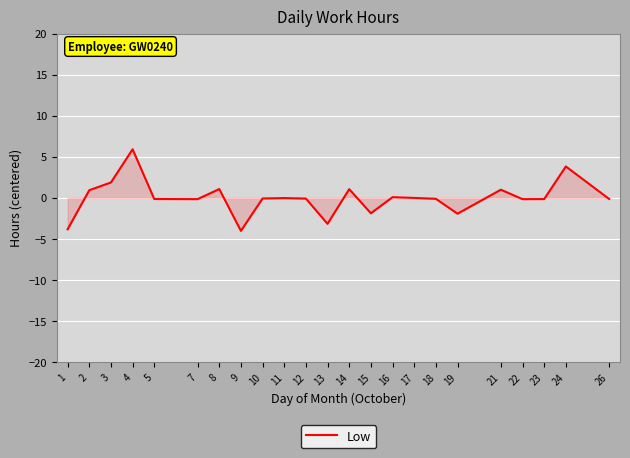

What is the smallest value displayed?

-4.0